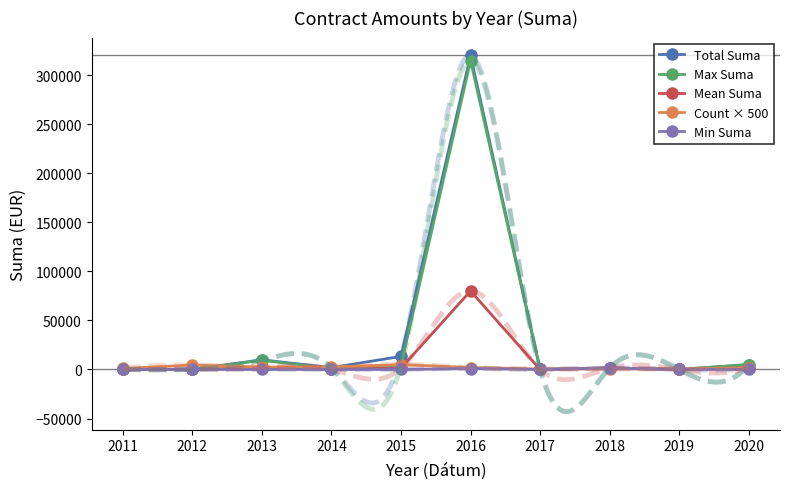

What is the sum of all Mean Suma values?

87010.7